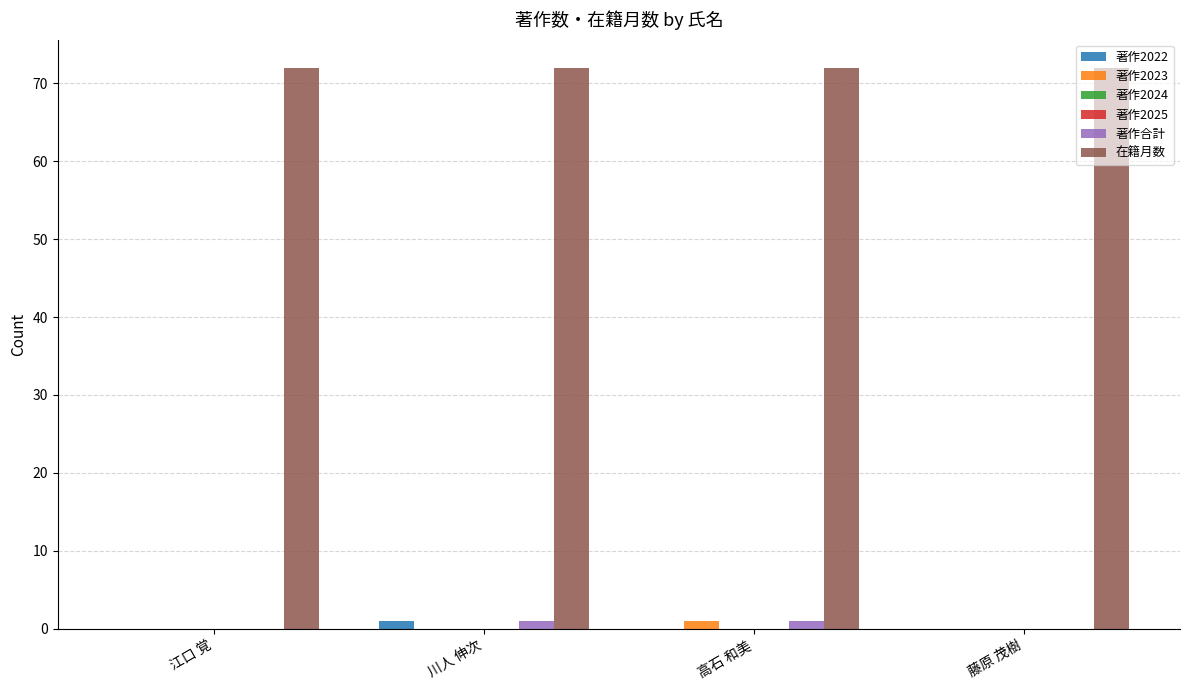

What is the difference between the maximum and minimum values in the 著作2022 series?

1